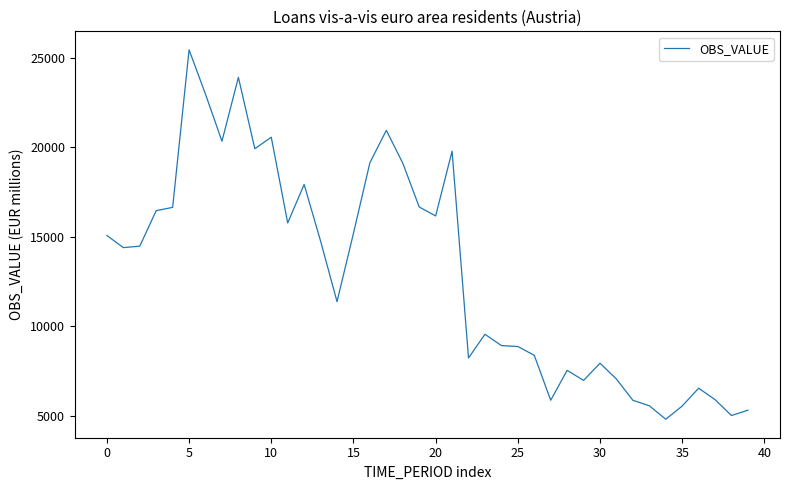

What is the difference between the maximum and minimum values?

20663